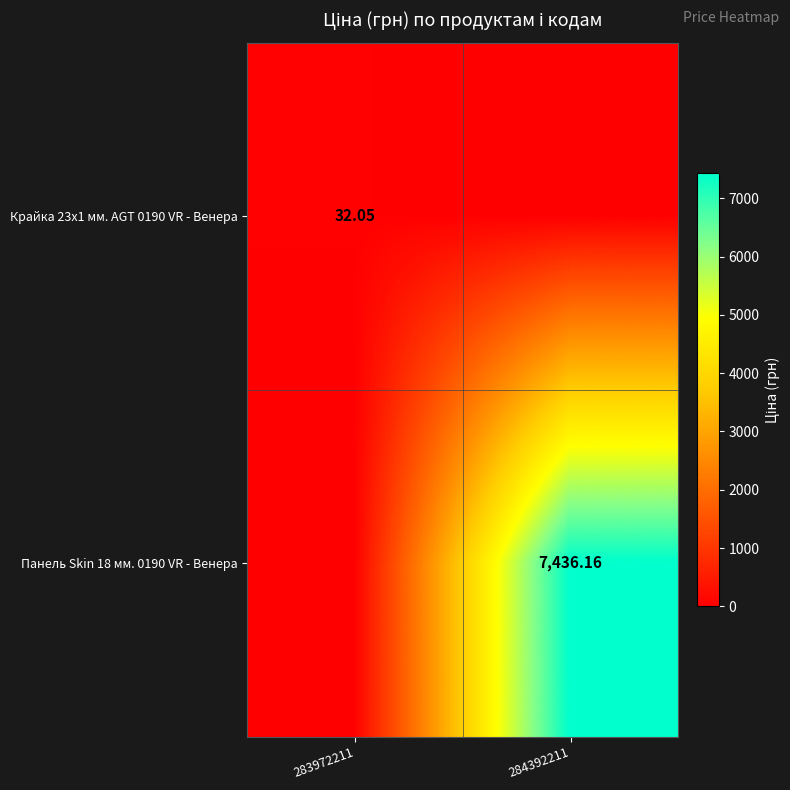

How many series are shown in this chart?

2